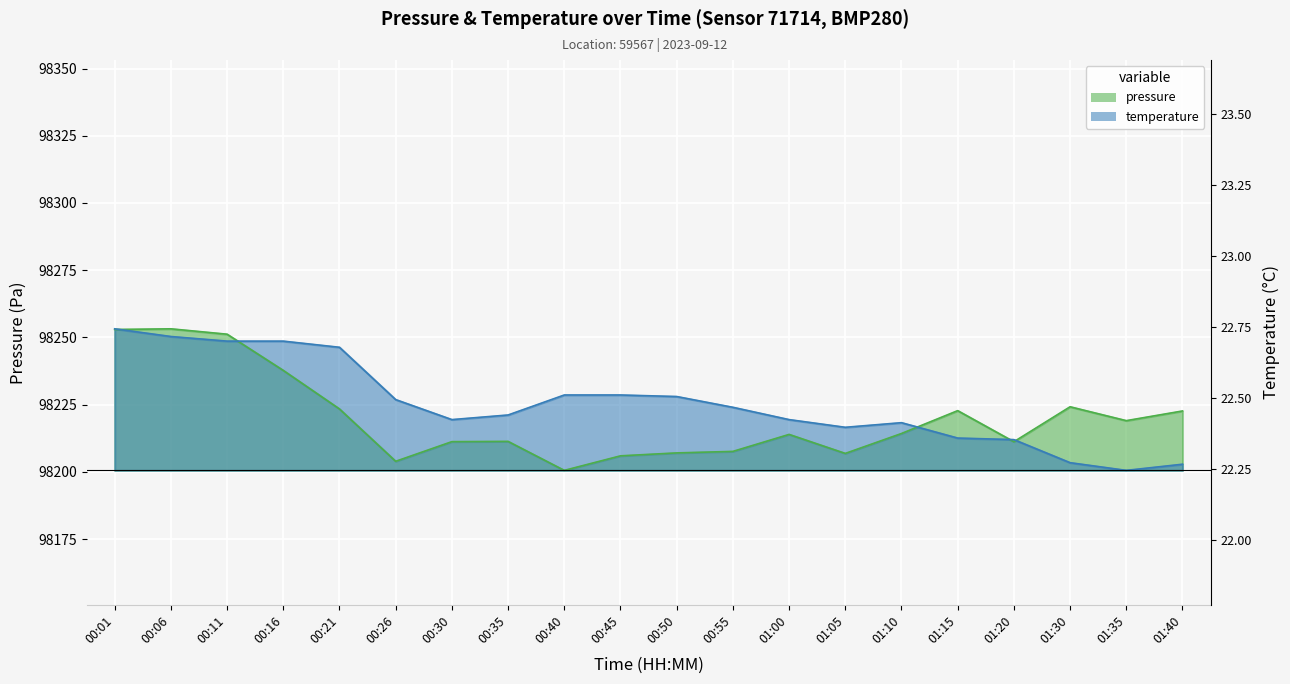

What are all the series names shown in the legend?

pressure, temperature